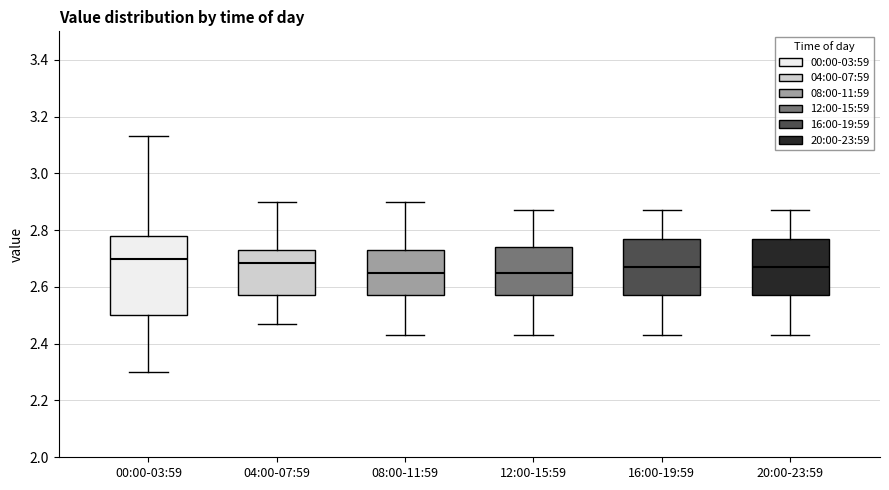

Reading left to right, transcribe this box plot: for each box, give where its median line is, the range the box spans, and where its two whiskers end, as read against the y-axis. The values are not printed on the chart, so give them approximately, as read against the axis.

00:00-03:59: median 2.70, box 2.50 to 2.78, whiskers 2.30 to 3.14
04:00-07:59: median 2.68, box 2.58 to 2.74, whiskers 2.48 to 2.90
08:00-11:59: median 2.66, box 2.58 to 2.74, whiskers 2.44 to 2.90
12:00-15:59: median 2.66, box 2.58 to 2.74, whiskers 2.44 to 2.88
16:00-19:59: median 2.68, box 2.58 to 2.78, whiskers 2.44 to 2.88
20:00-23:59: median 2.68, box 2.58 to 2.78, whiskers 2.44 to 2.88